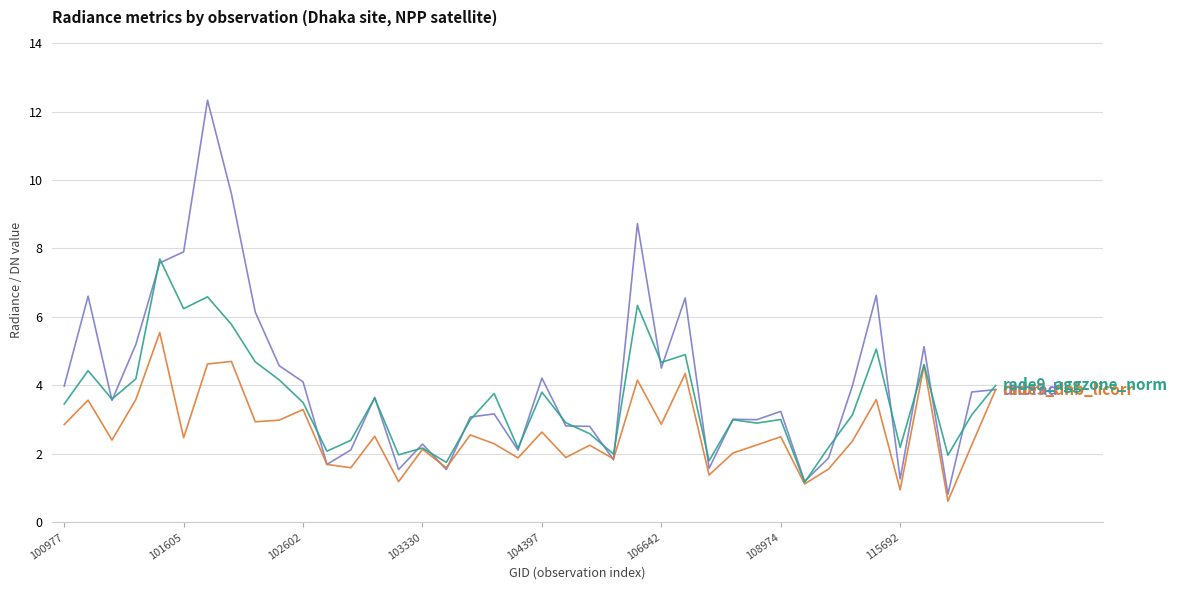

What is the smallest value displayed?

0.6